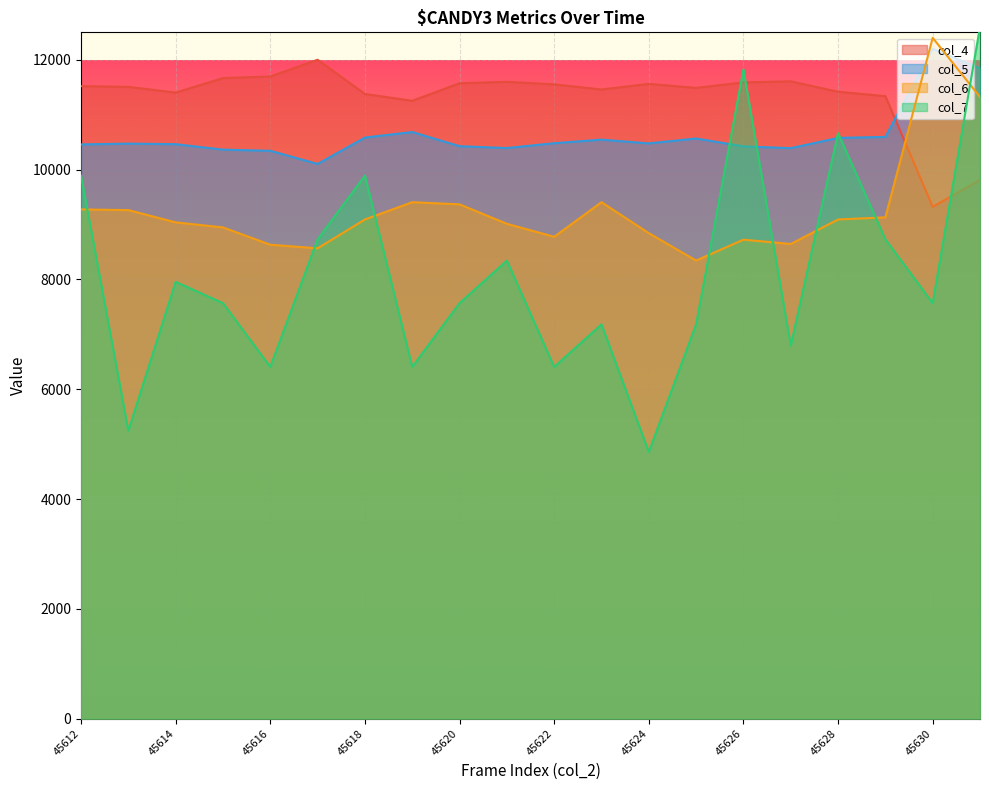

How many interior local valleys does the col_7 series have?

7